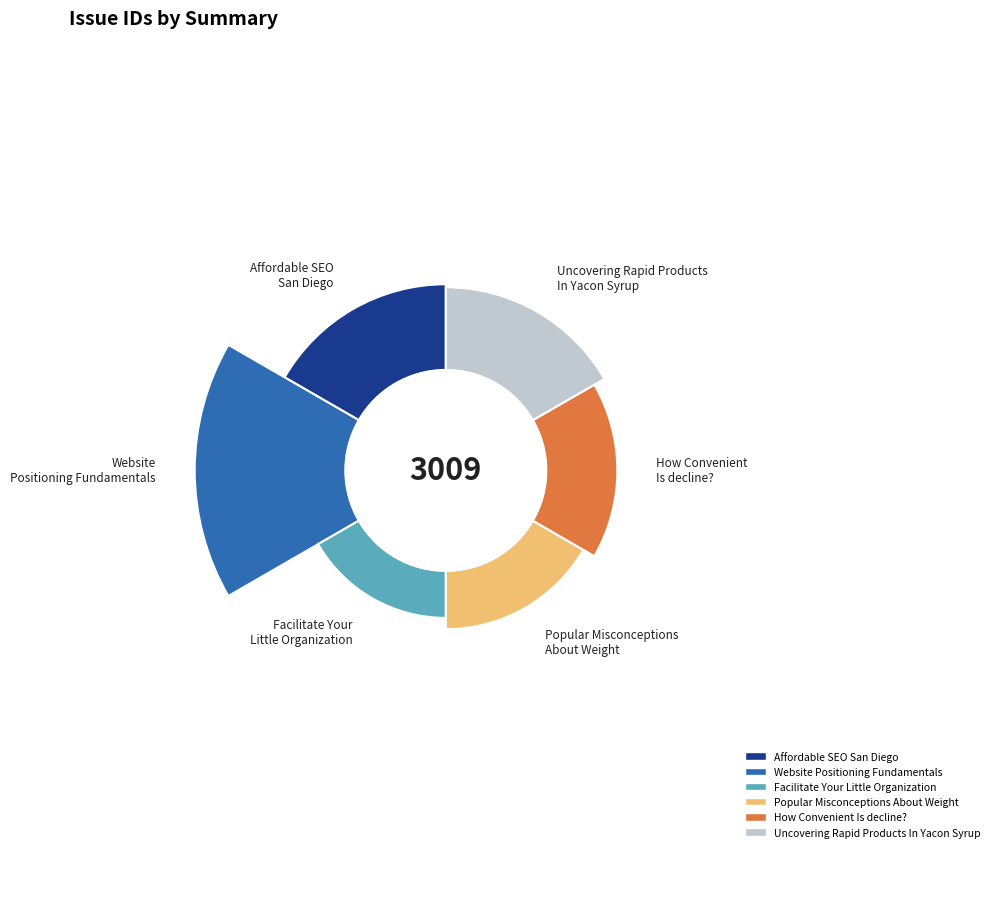

What is the largest slice in the pie chart?

Website Positioning Fundamentals